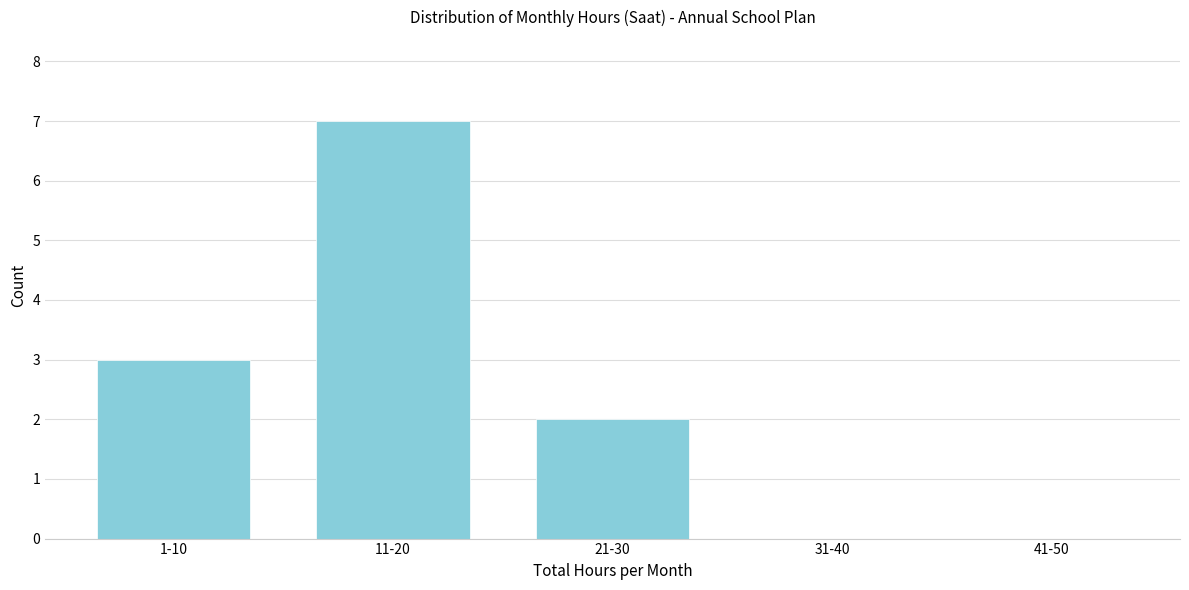

Reading left to right, what are all the values shown in this chart?

1-10=3	11-20=7	21-30=2	31-40=0	41-50=0